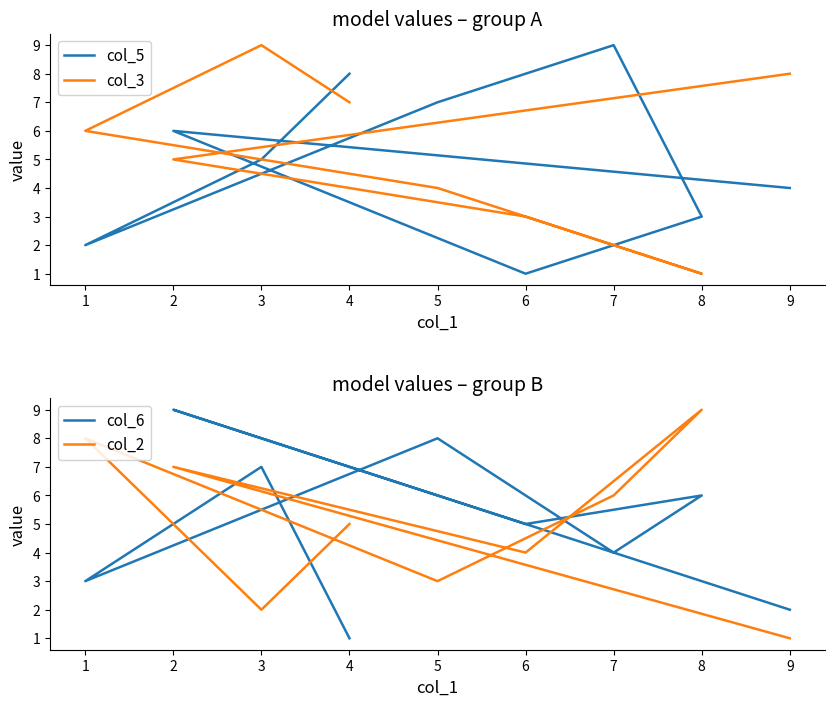

Does the chart have visible grid lines?

No